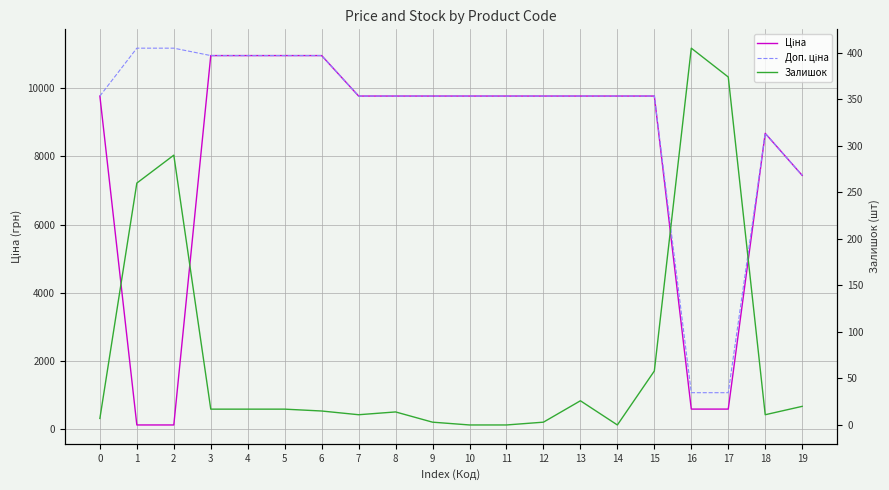

Is it true that Ціна equals 13154.4 at 13?

False